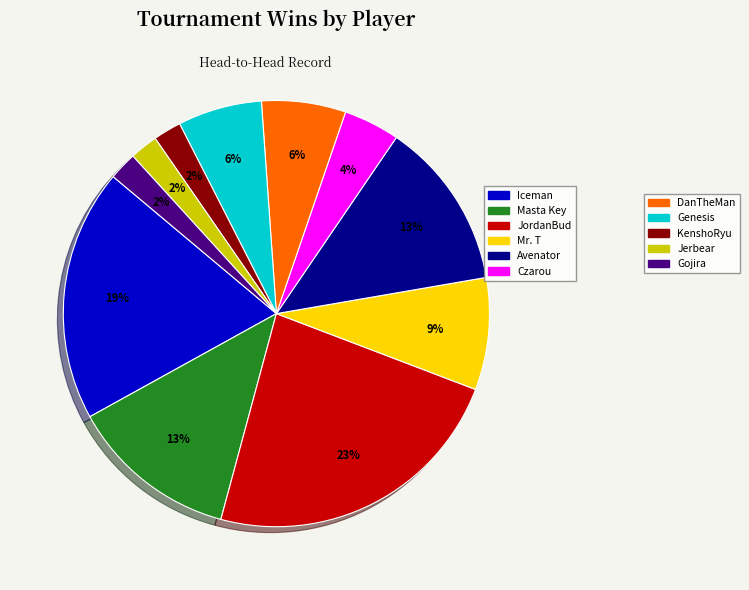

Is there a majority slice in this chart?

No